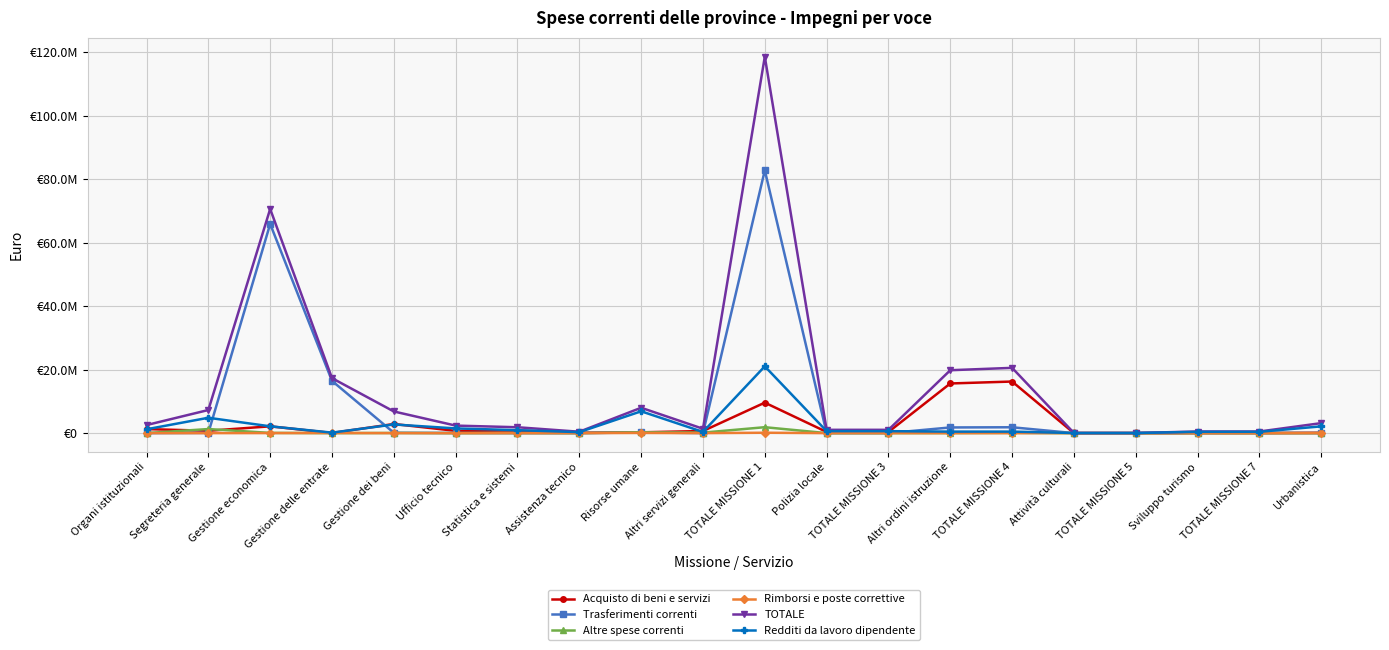

What are all the series names shown in the legend?

Acquisto di beni e servizi, Trasferimenti correnti, Altre spese correnti, Rimborsi e poste correttive, TOTALE, Redditi da lavoro dipendente